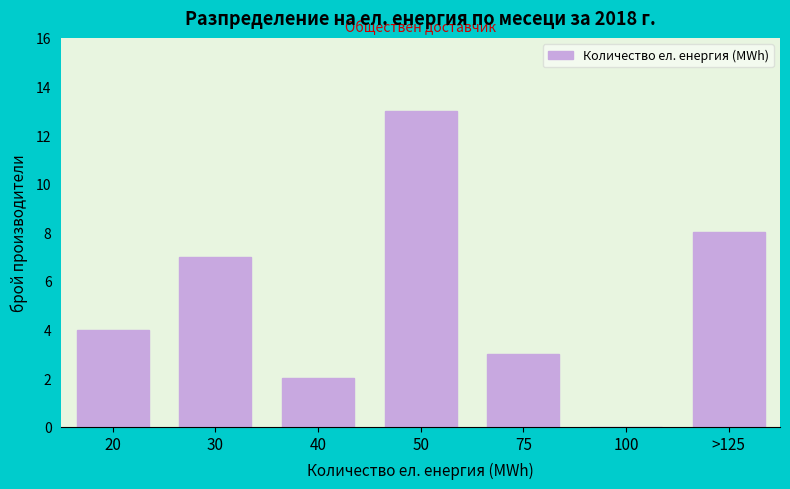

Reading left to right, extract all data points from this chart.

20=4	30=7	40=2	50=13	75=3	100=0	>125=8